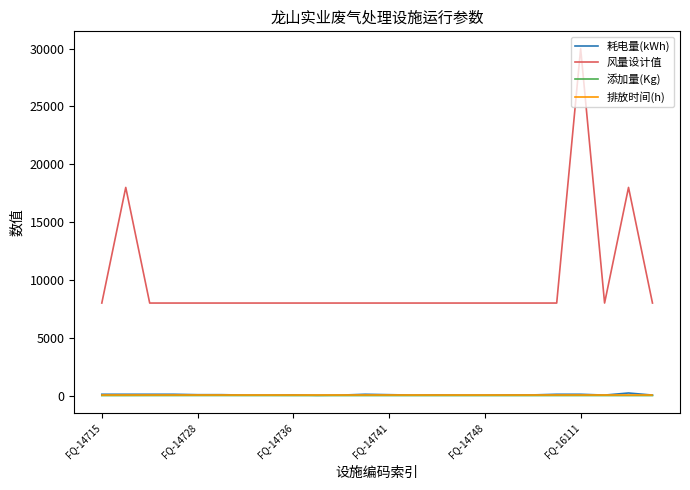

What is the highest value of the 风量设计值 series?

30000.0